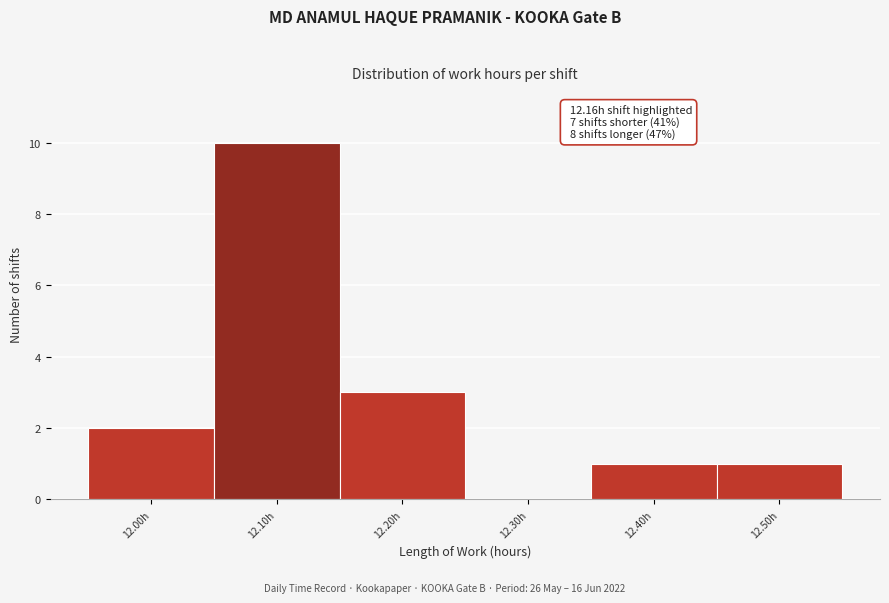

Reading right to left, extract all data points from this chart.

12.50h=1	12.40h=1	12.30h=0	12.20h=3	12.10h=10	12.00h=2